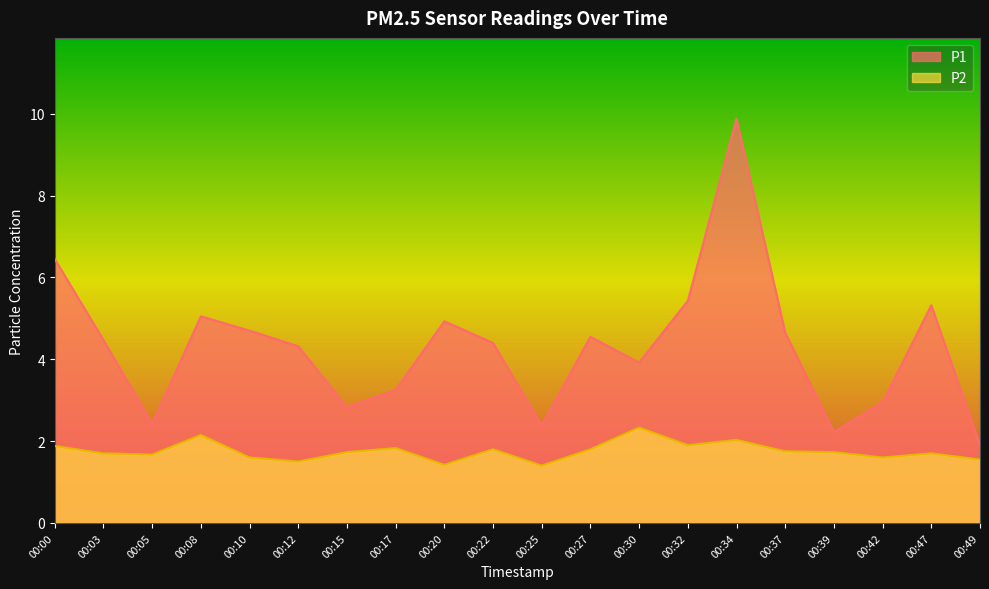

True or false: P2 and P1 cross at least once.

False